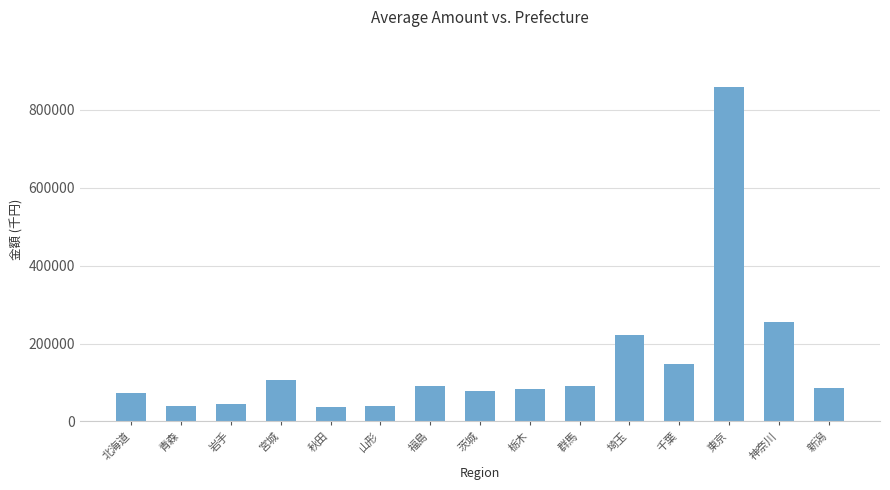

What is the average value?

150357.8